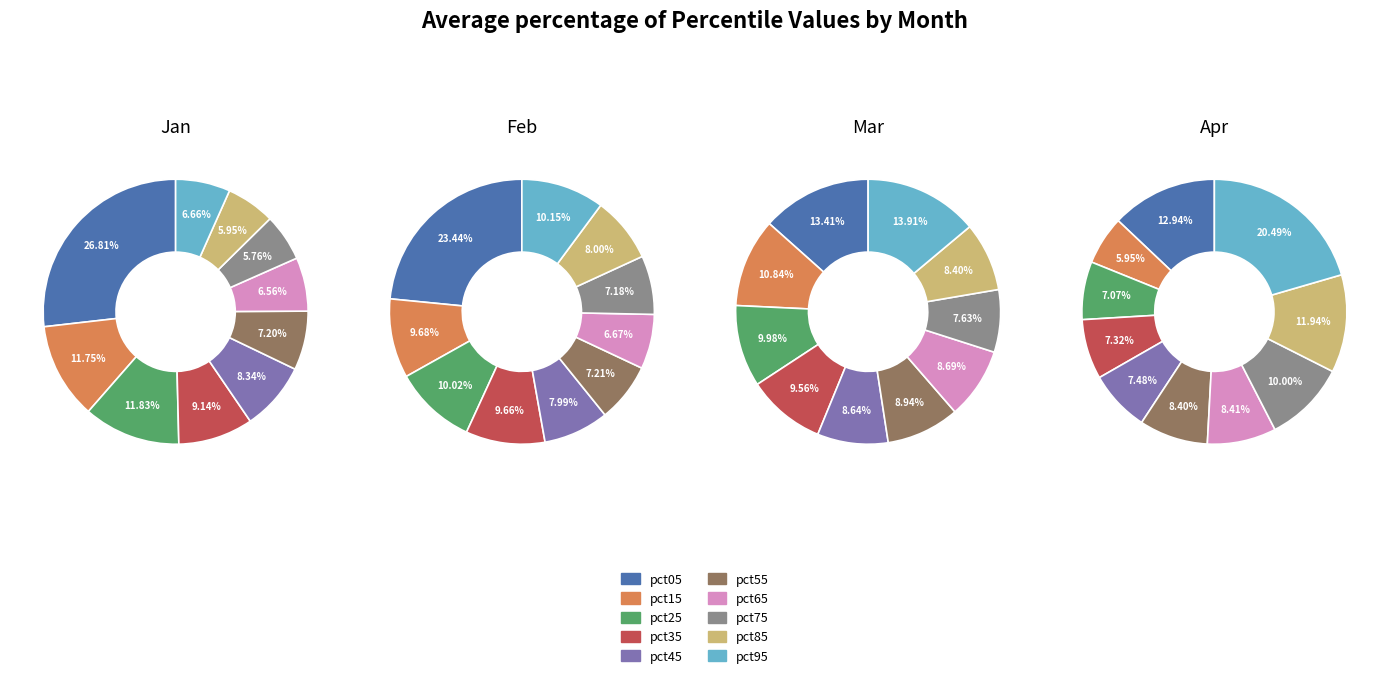

Rank the categories by value from highest to lowest.

pct05, pct25, pct15, pct35, pct45, pct55, pct95, pct65, pct85, pct75